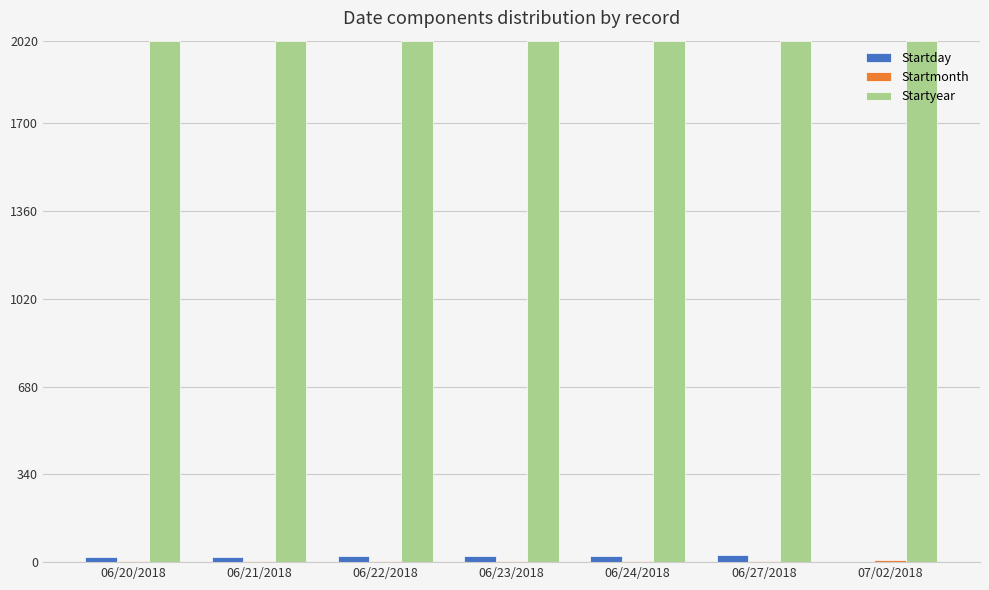

What is the sum of all Startyear values?

14126